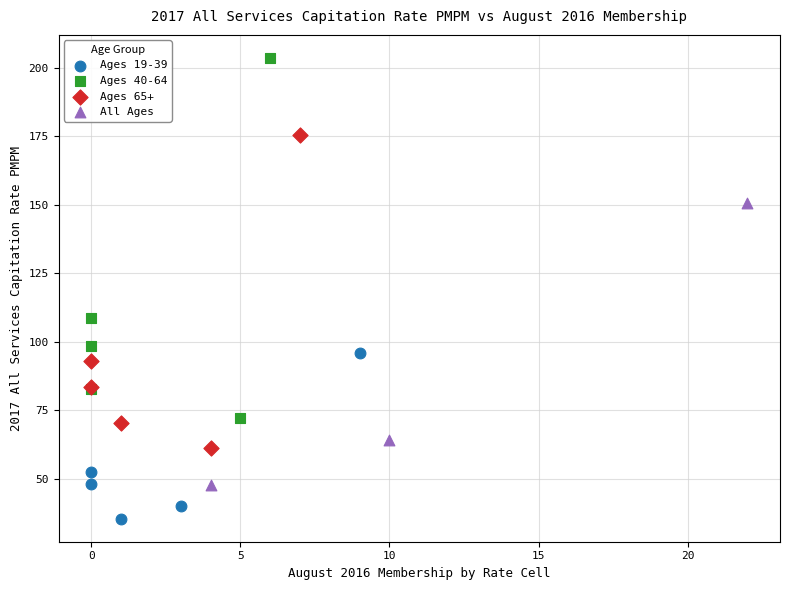

Which series has the widest spread of Y values?

Ages 40-64